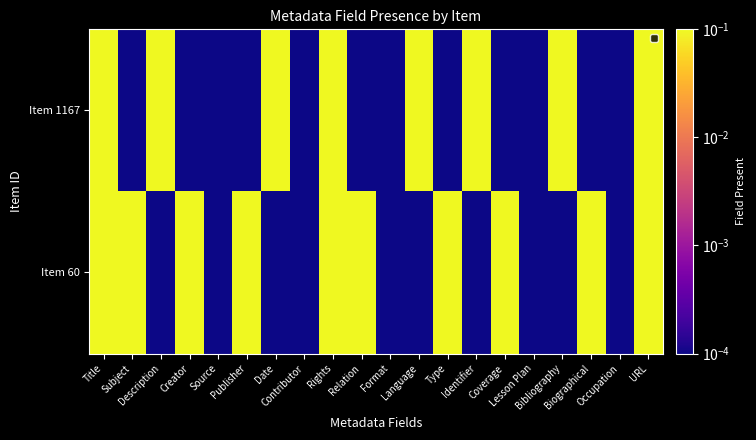

What is the maximum value for Item 60?

1.0